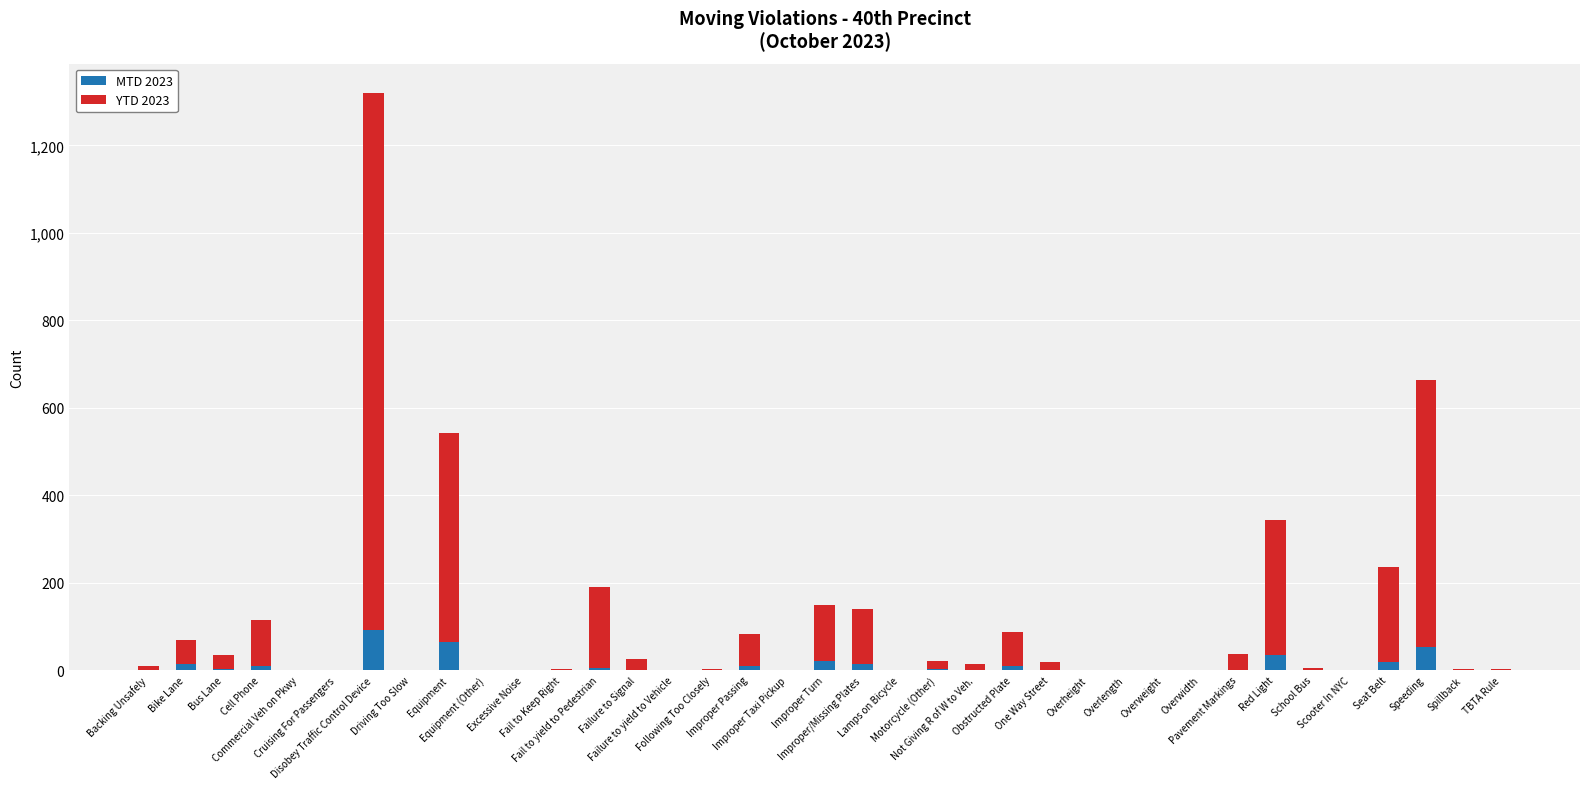

What is the maximum value for MTD 2023?

93